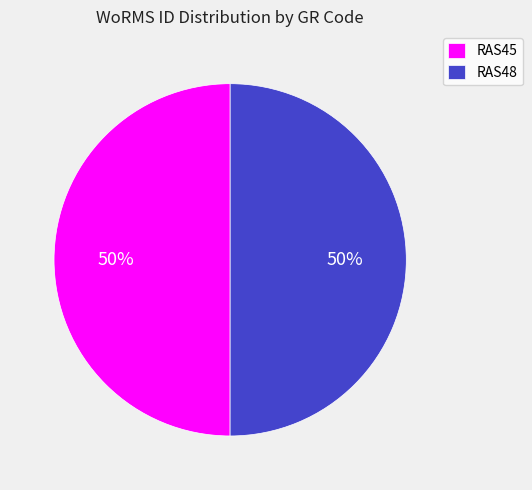

What percentage is the RAS45 slice, to the nearest percent?

50%